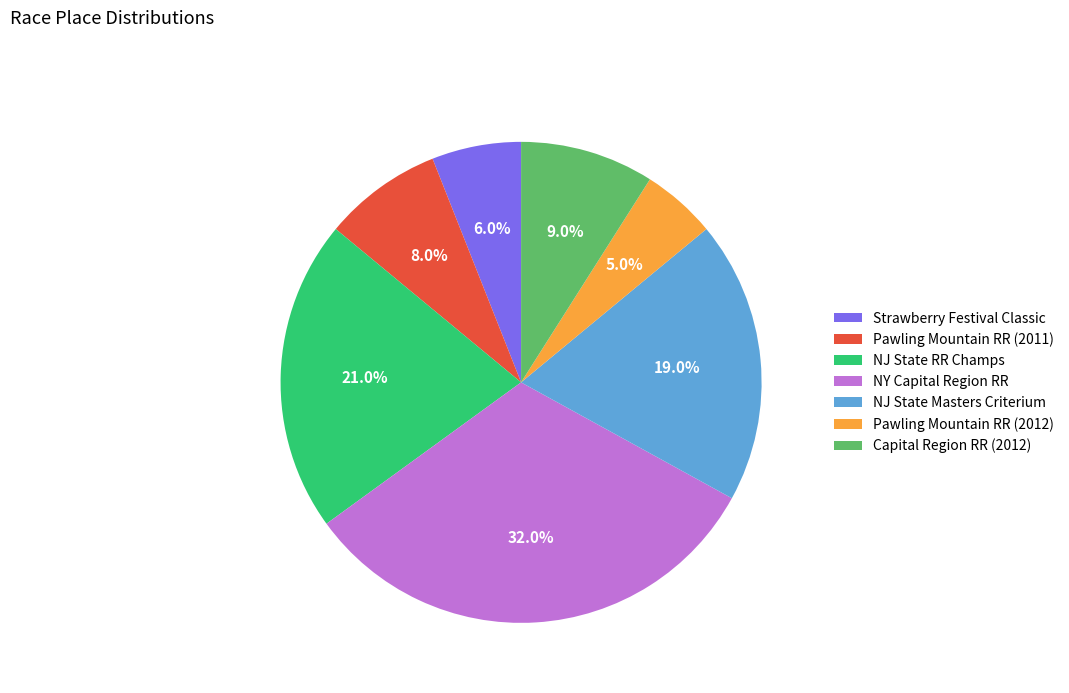

Count the number of slices in the pie.

7